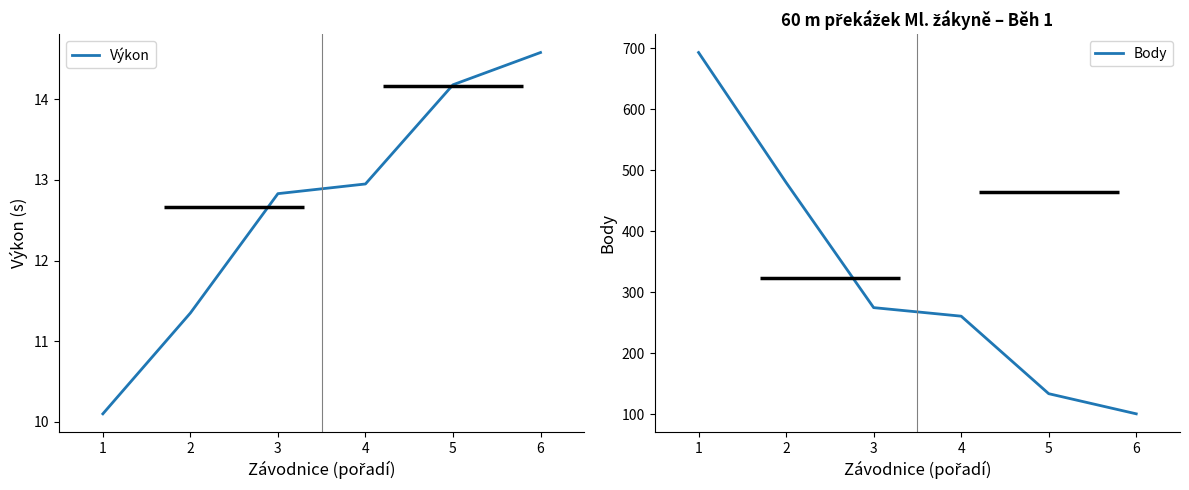

What is the difference between the maximum and second lowest values in the Výkon series?

3.2